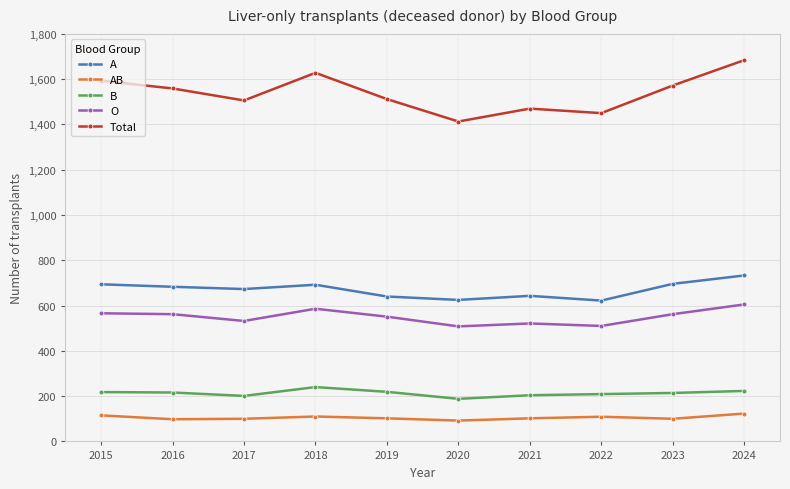

True or false: O and AB cross at least once.

False